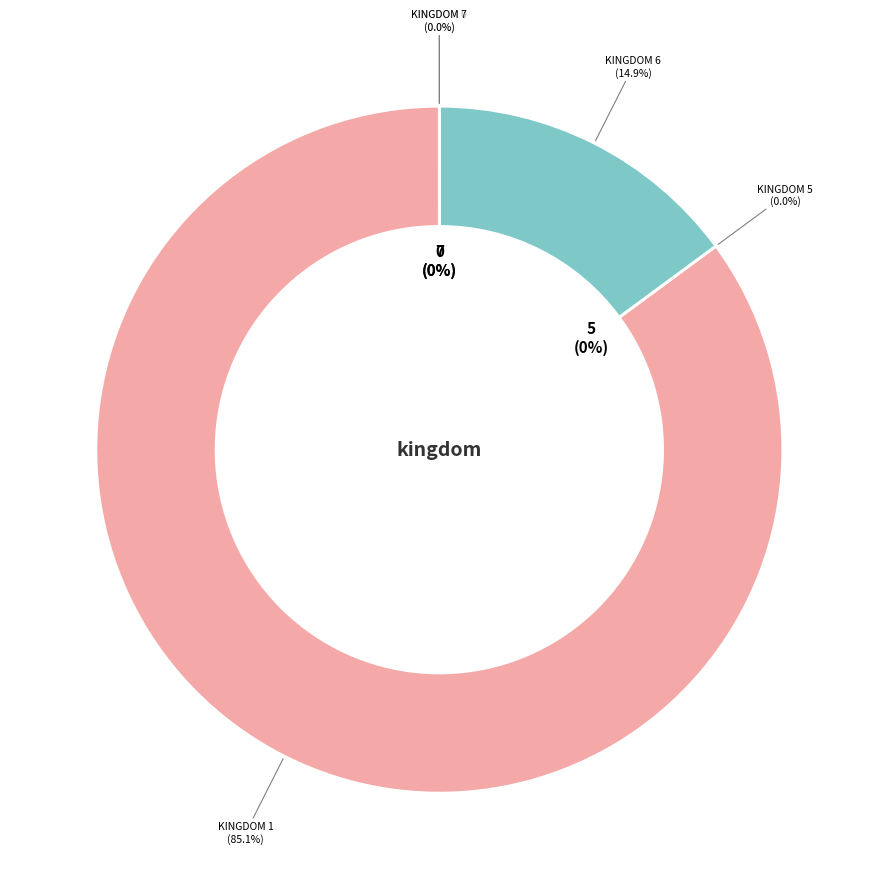

Count the number of slices in the pie.

5